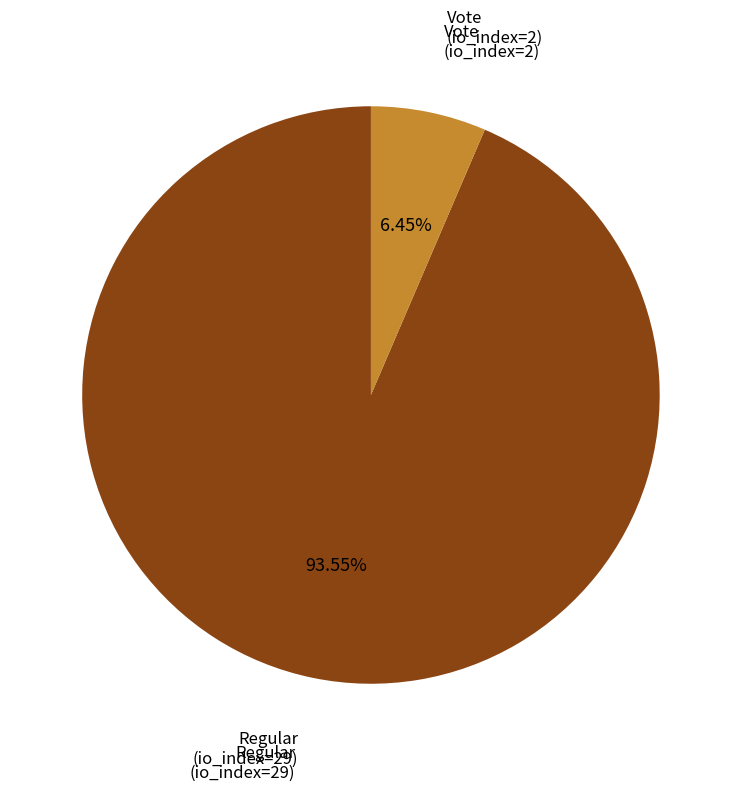

Is there a majority slice in this chart?

Yes